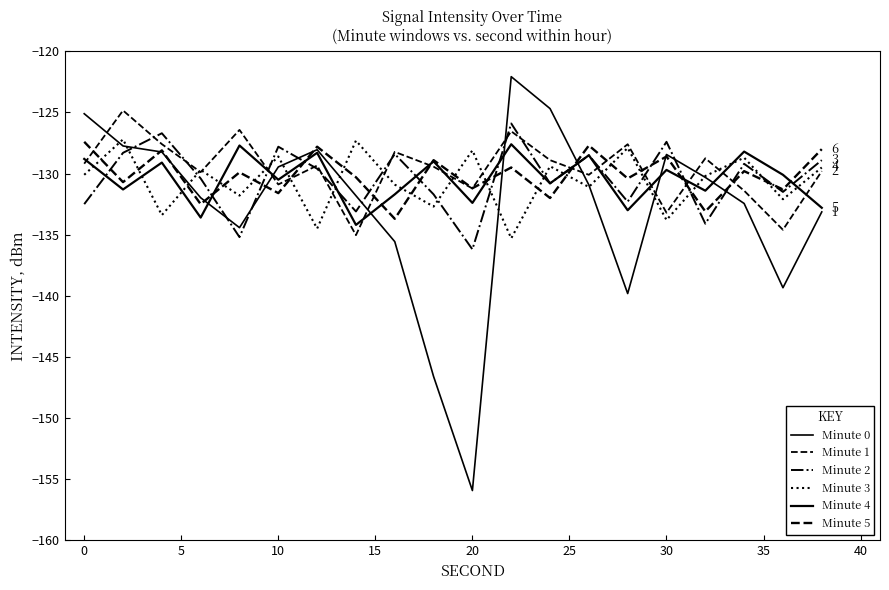

Which series has the widest spread of values?

Minute 0